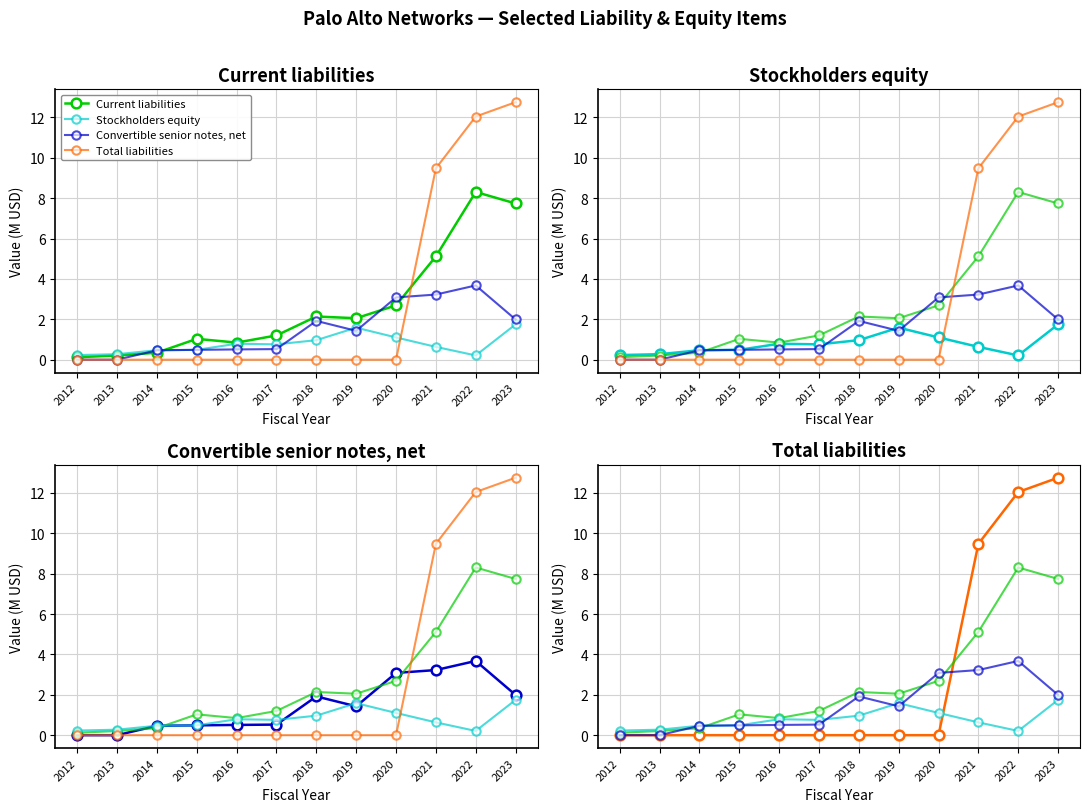

What is the difference between the Stockholders equity values at 2023 and 2014?

1.3